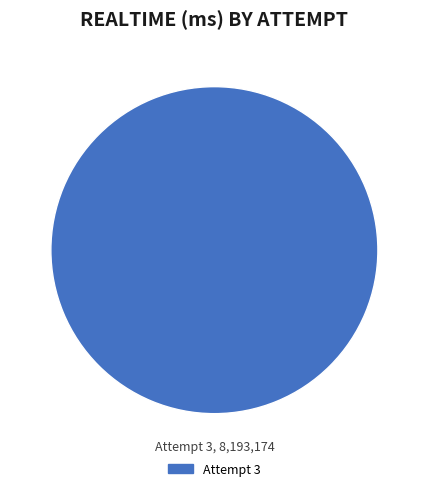

Does any single category account for the majority?

Yes